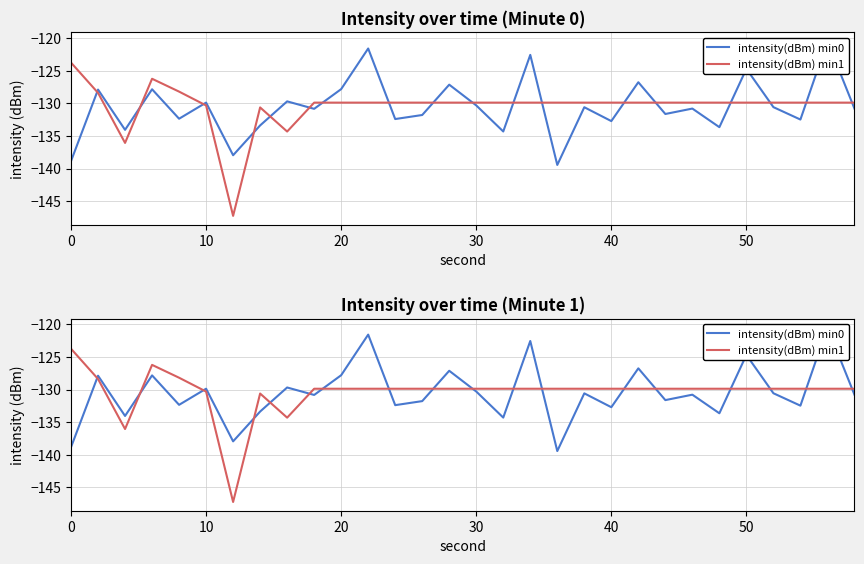

How many interior local valleys does the intensity(dBm) min0 series have?

11